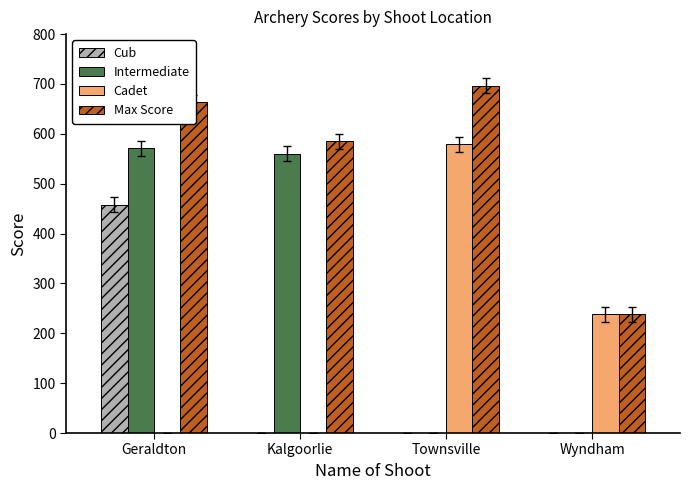

What is the sum of the Cadet values at Kalgoorlie and Townsville?

579